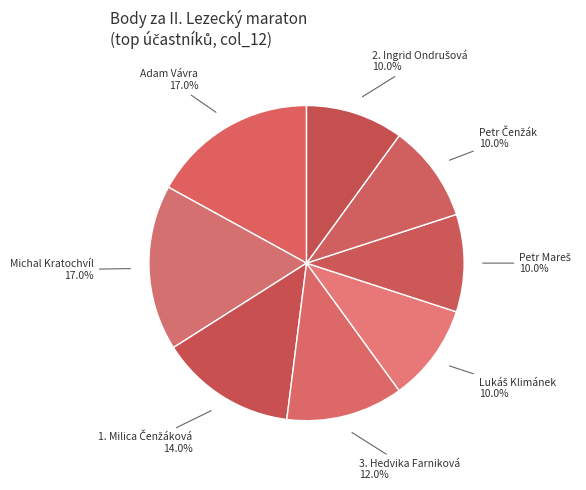

How many segments does this pie chart have?

8